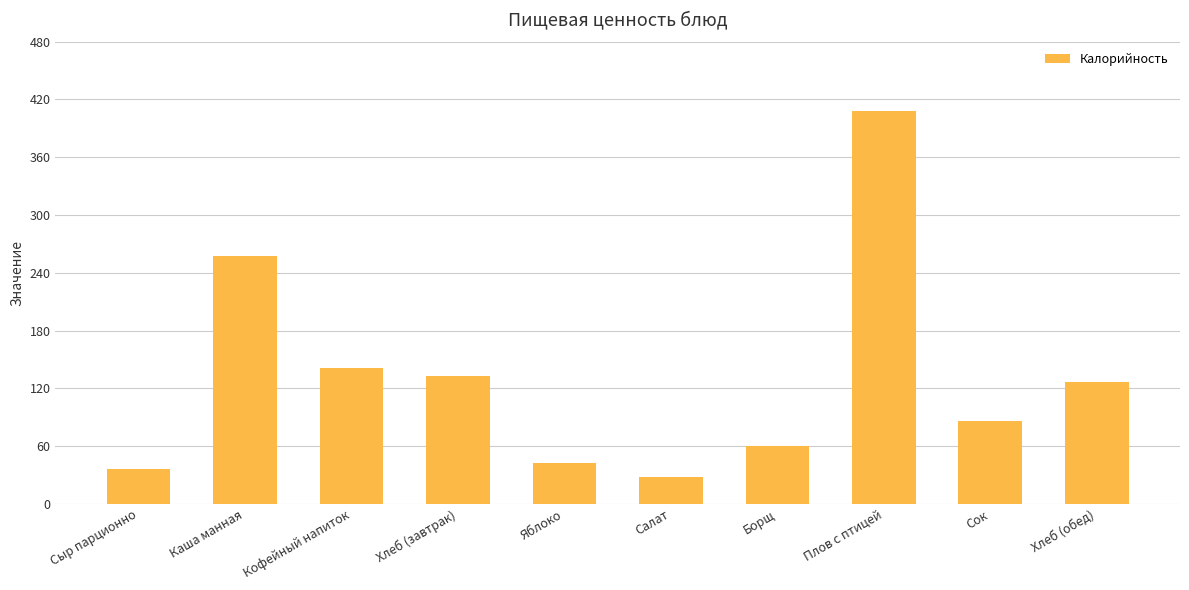

Approximately how many times larger is the value at Хлеб (обед) compared to Яблоко?

3.0